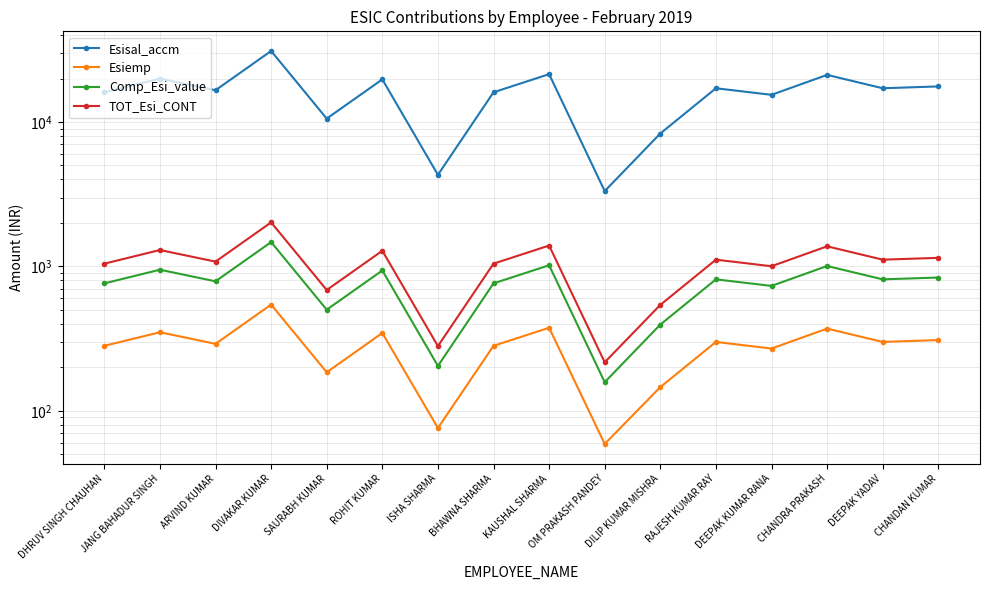

Between CHANDRA PRAKASH and ARVIND KUMAR, which is larger?

CHANDRA PRAKASH